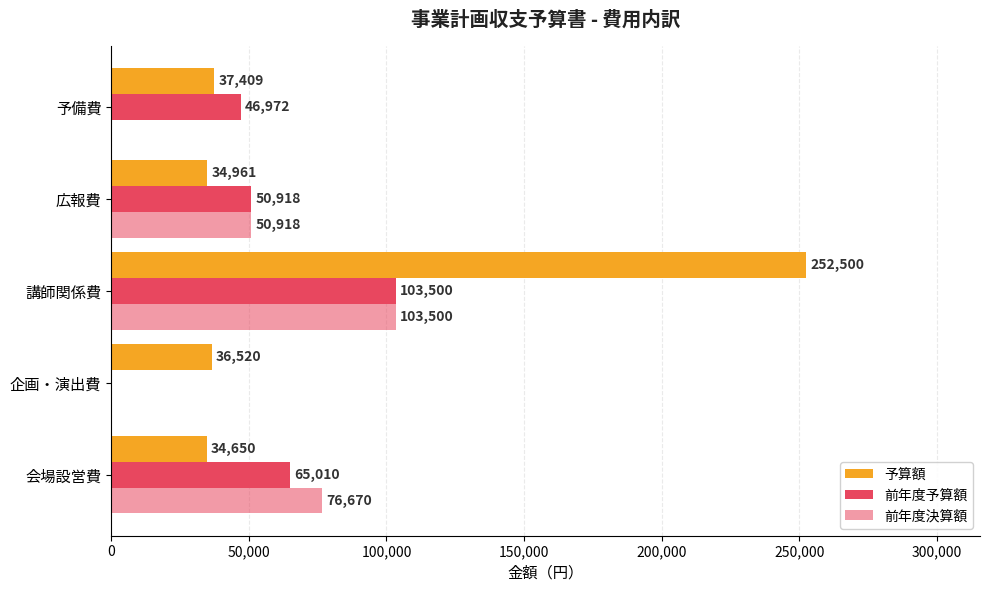

How many positive values does the 前年度予算額 series have?

4